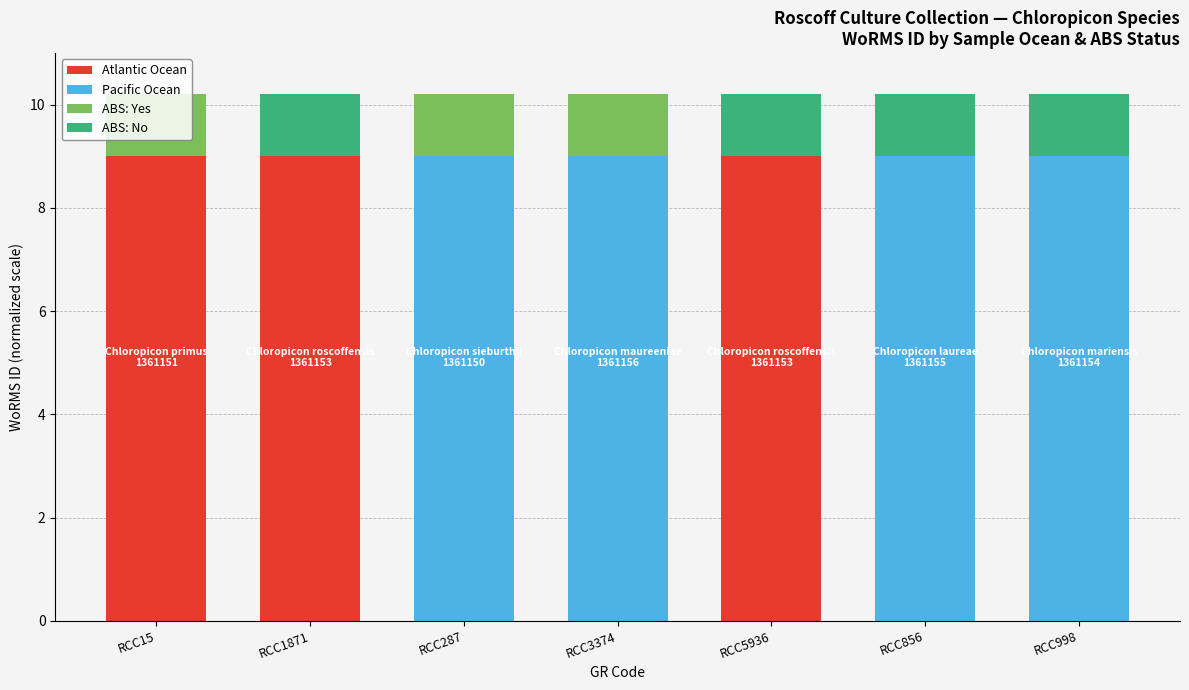

What is the sum of the ABS: Yes values at RCC856 and RCC287?

1.2